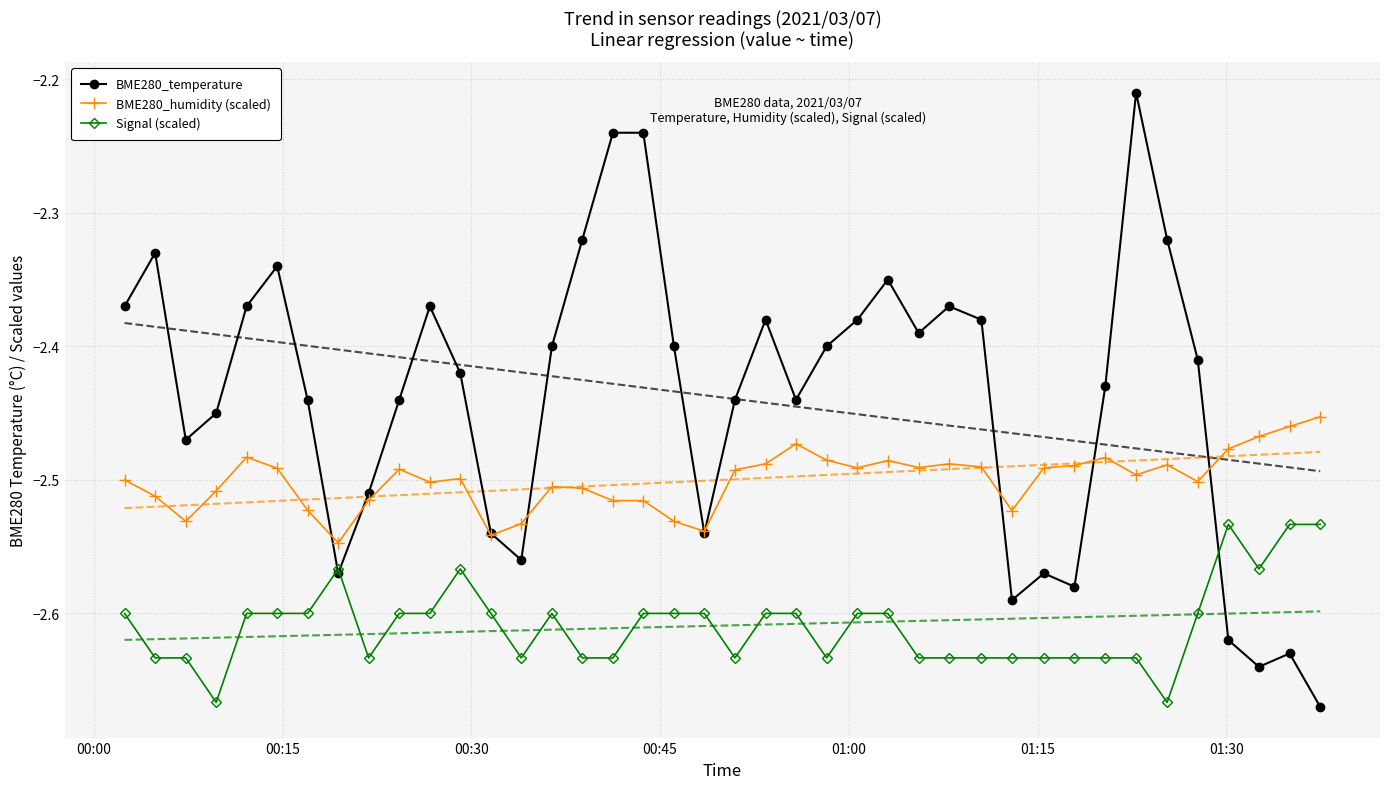

True or false: Signal (scaled) and BME280_humidity (scaled) intersect in this chart.

False